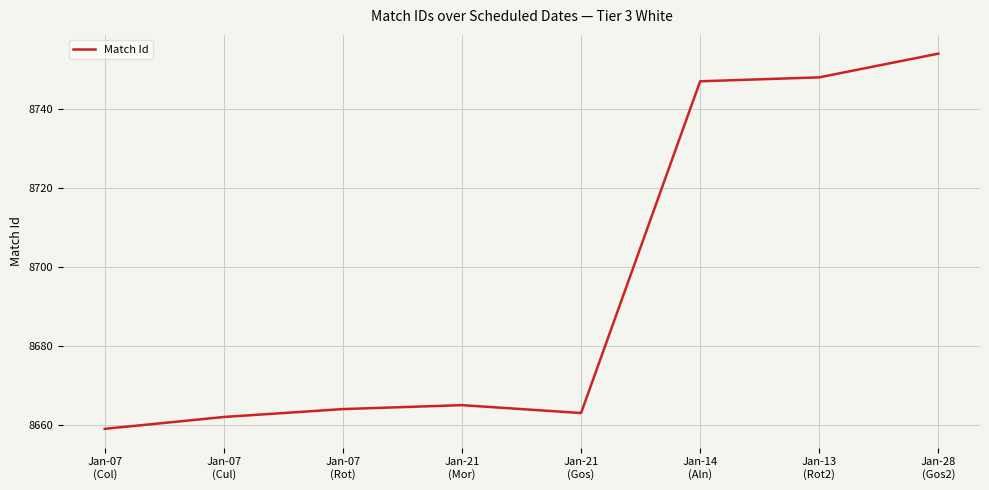

Reading left to right, transcribe all the data shown in this chart.

Jan-07
(Col)=8659	Jan-07
(Cul)=8662	Jan-07
(Rot)=8664	Jan-21
(Mor)=8665	Jan-21
(Gos)=8663	Jan-14
(Aln)=8747	Jan-13
(Rot2)=8748	Jan-28
(Gos2)=8754